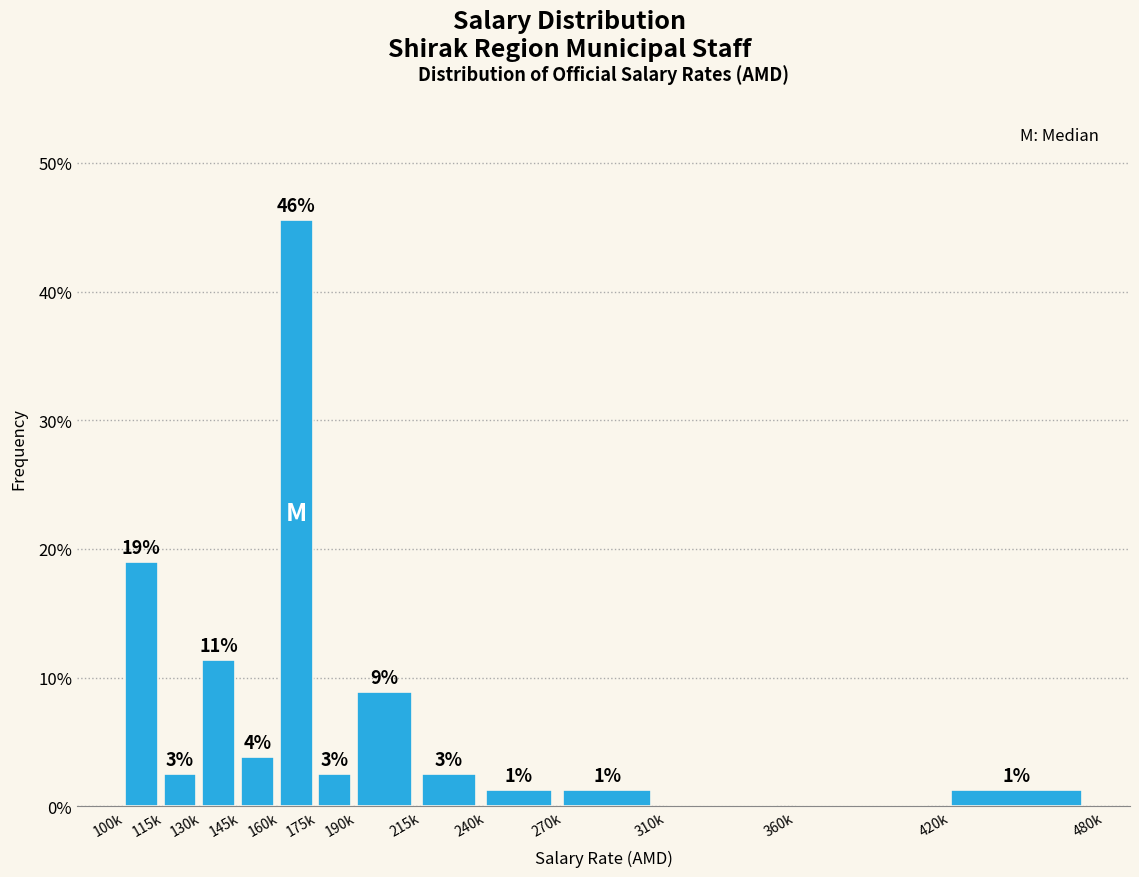

Are the bars horizontal?

No